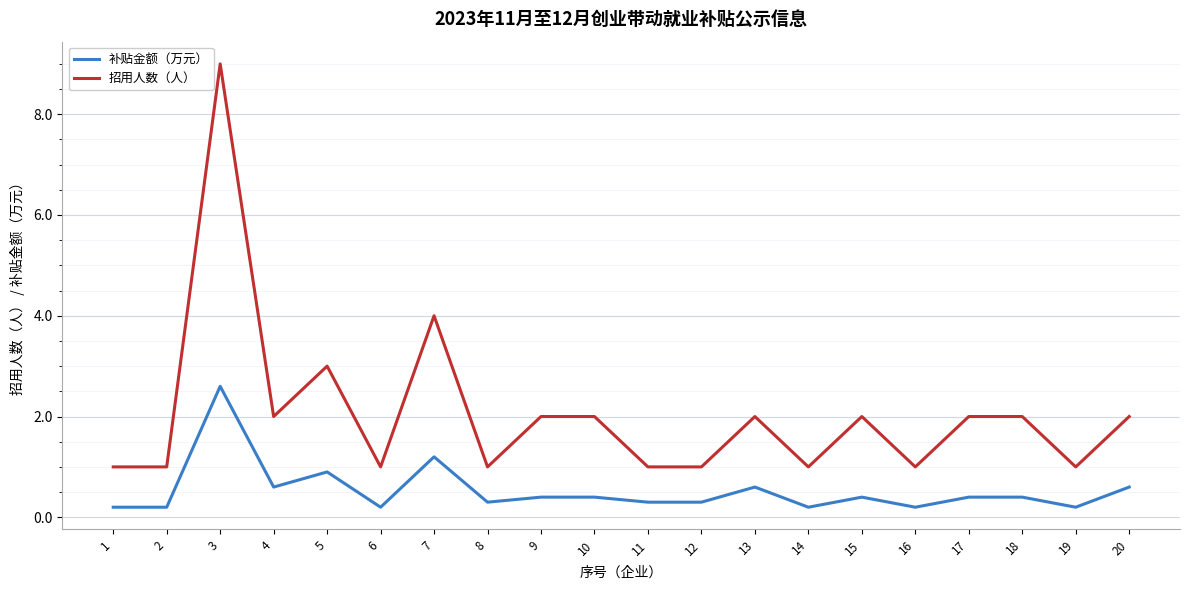

At which label does 补贴金额（万元） reach its peak?

3